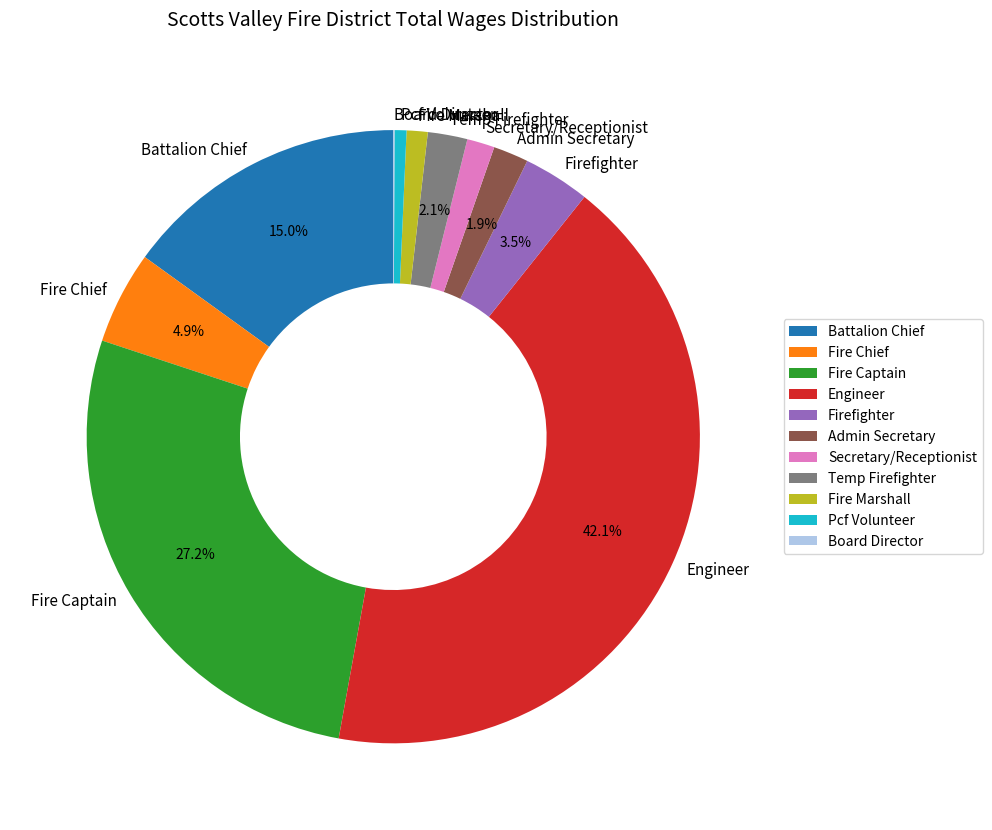

To the nearest percent, what is the combined percentage of Fire Marshall and Temp Firefighter?

3%